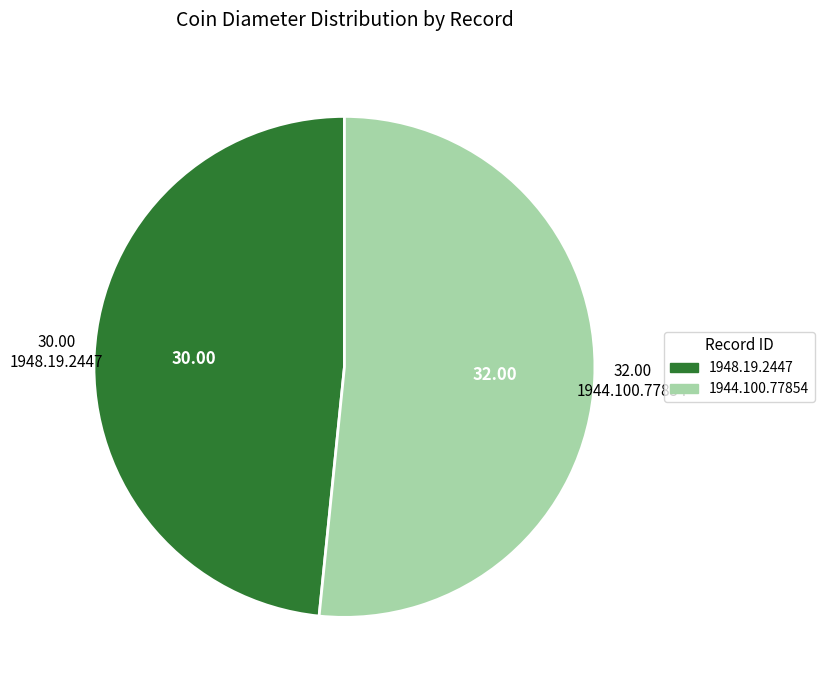

True or false: 1948.19.2447 accounts for 48% of the total.

True